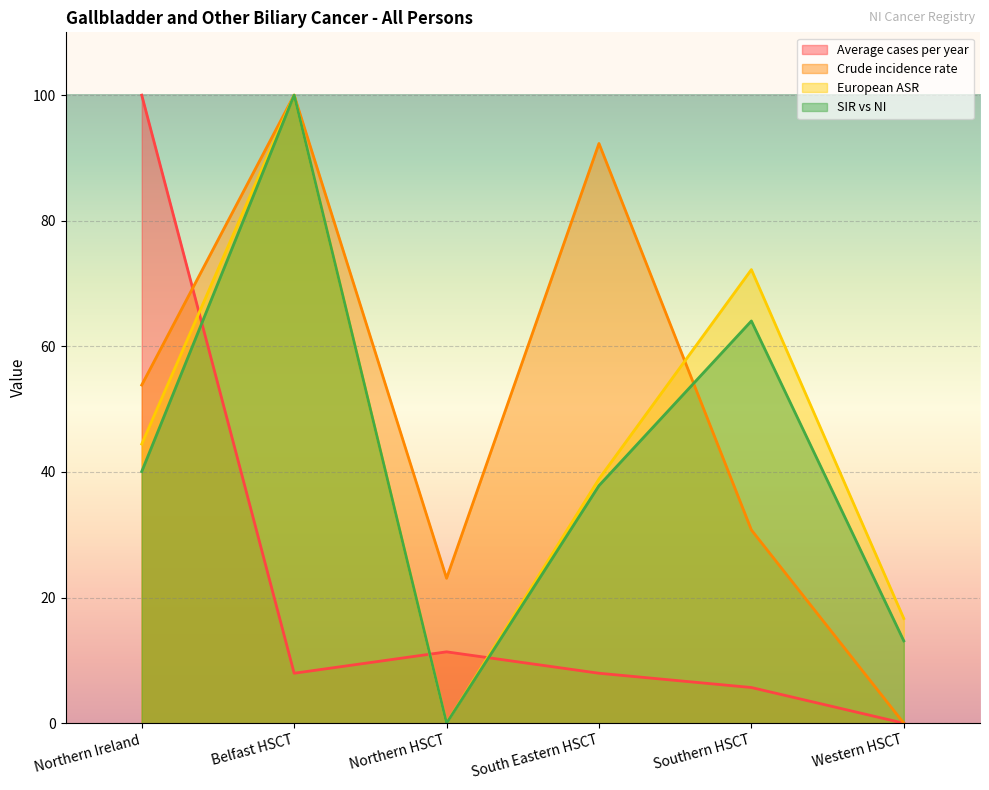

What is the difference between the Average cases per year values at Southern HSCT and Western HSCT?

5.7